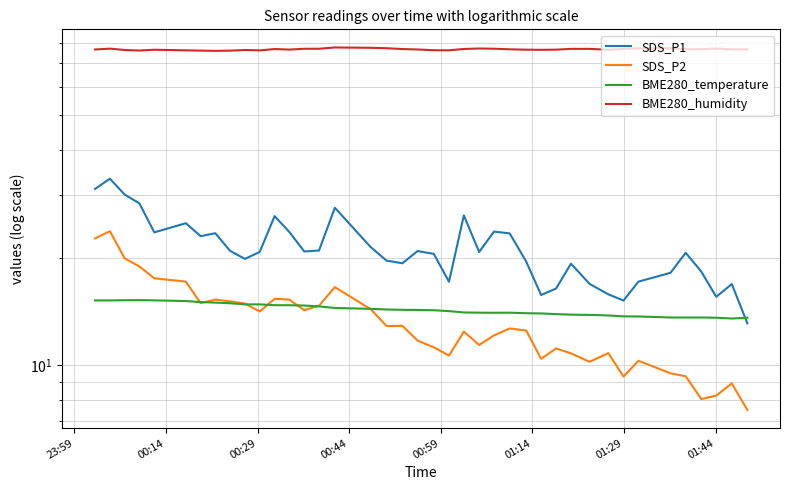

Does the chart have visible grid lines?

Yes